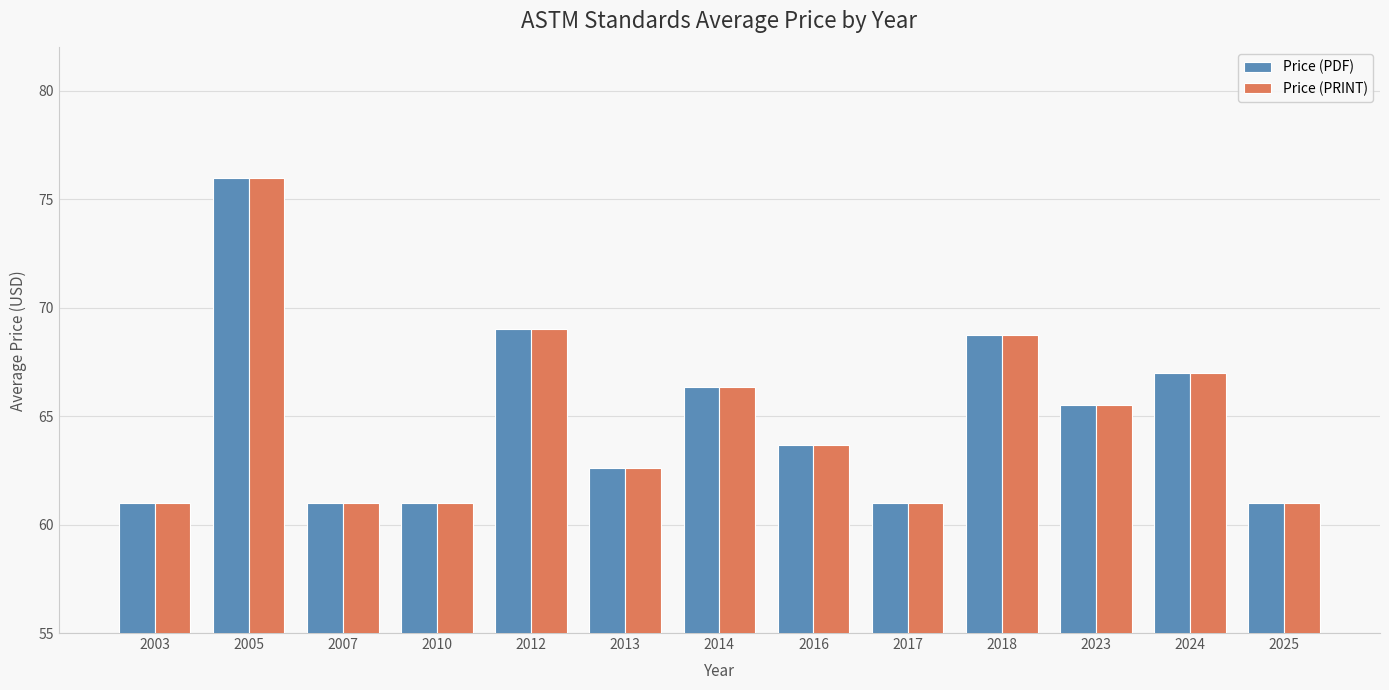

The Price (PDF) series shows 31.9 at 2012. True or false?

False